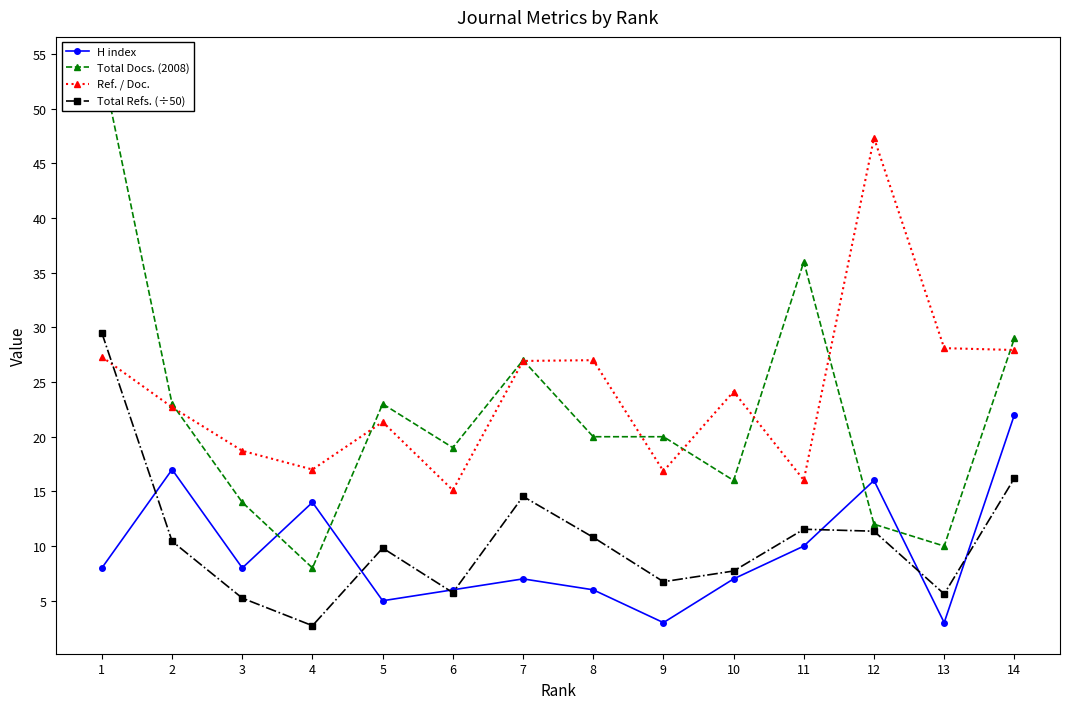

Rank the categories by H index value from lowest to highest.

9, 13, 5, 6, 8, 7, 10, 1, 3, 11, 4, 12, 2, 14